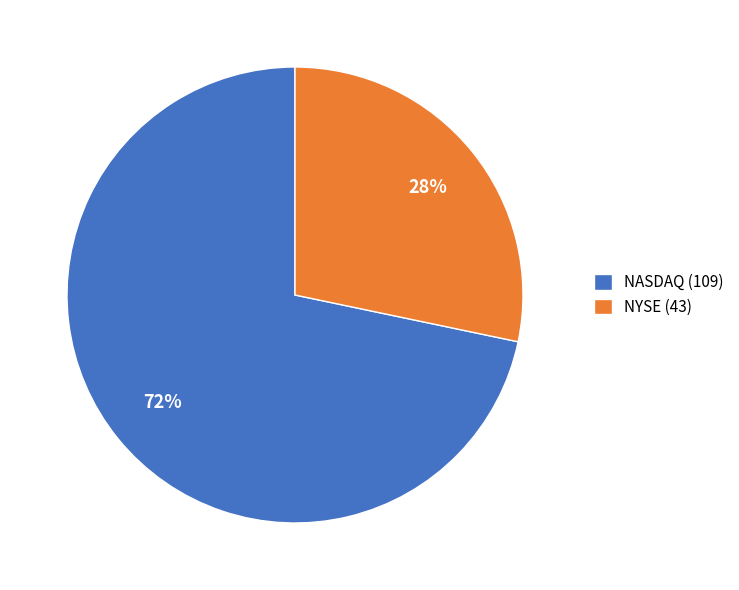

To the nearest percent, what portion does NYSE represent?

28%